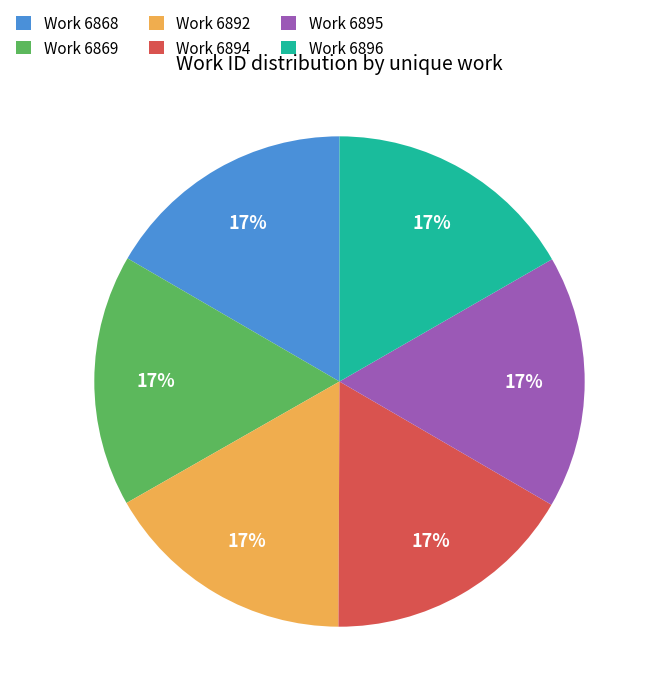

Does any single category account for the majority?

No